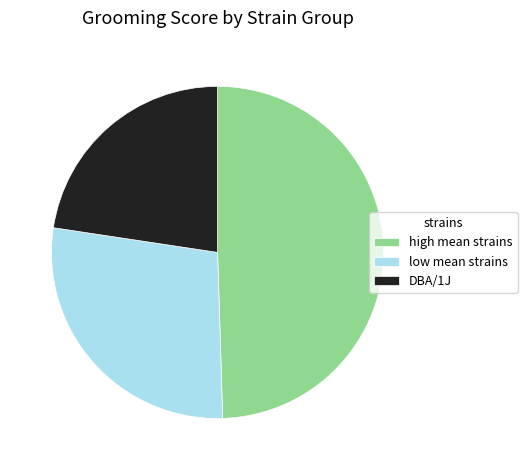

True or false: low mean strains accounts for 28% of the total.

True